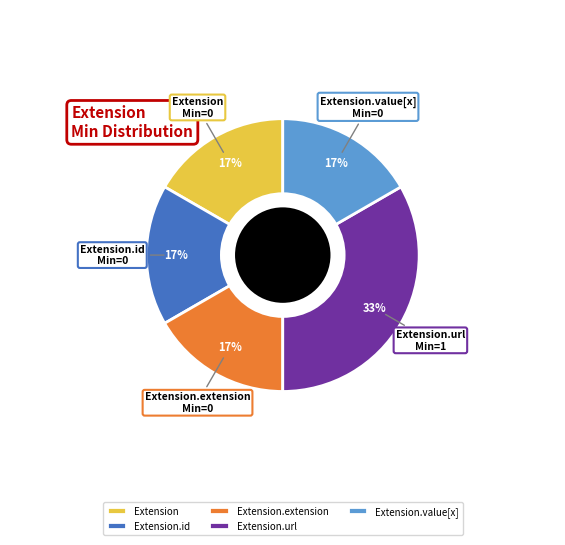

The Extension.id slice represents 17% of the pie. True or false?

True